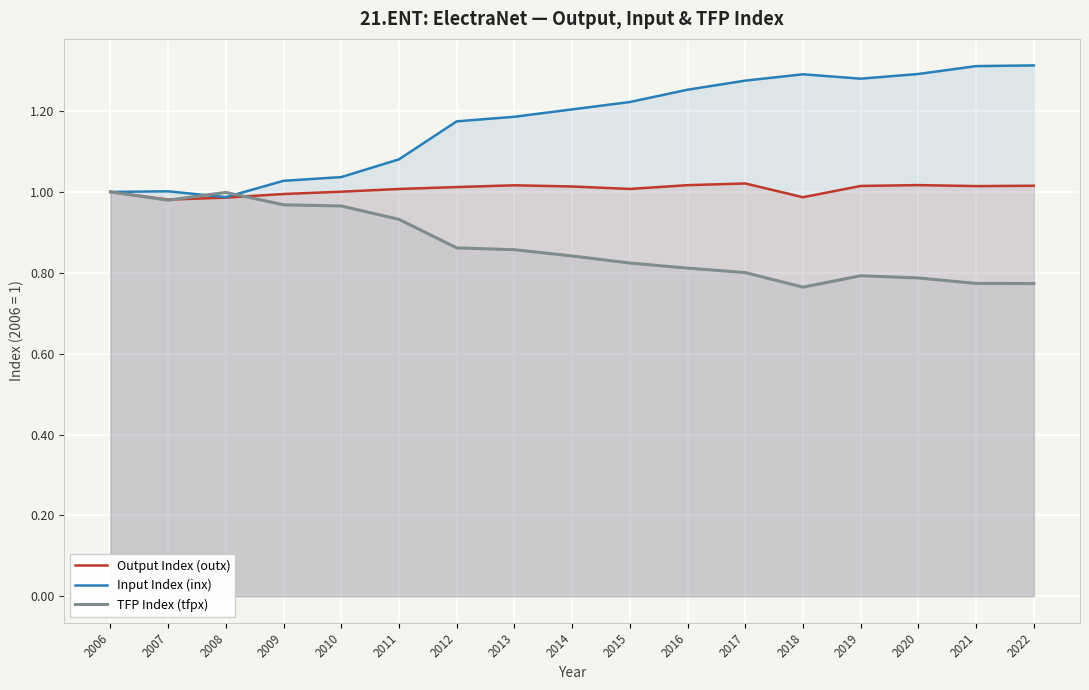

True or false: Input Index (inx) and Output Index (outx) cross at least once.

False